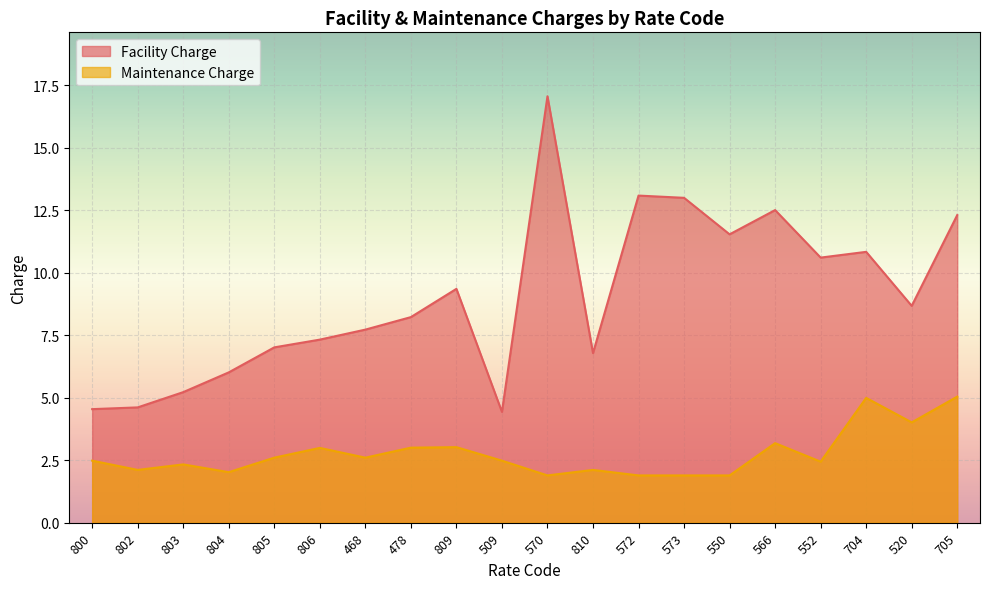

Is it true that Maintenance Charge equals 1.9 at 550?

True